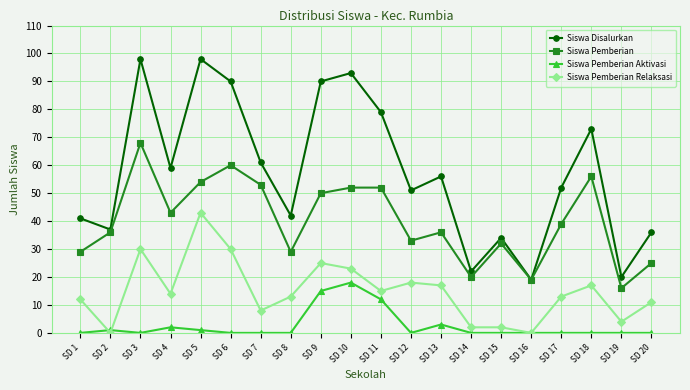

What is the sum of the Siswa Disalurkan values at SD 5 and SD 18?

171